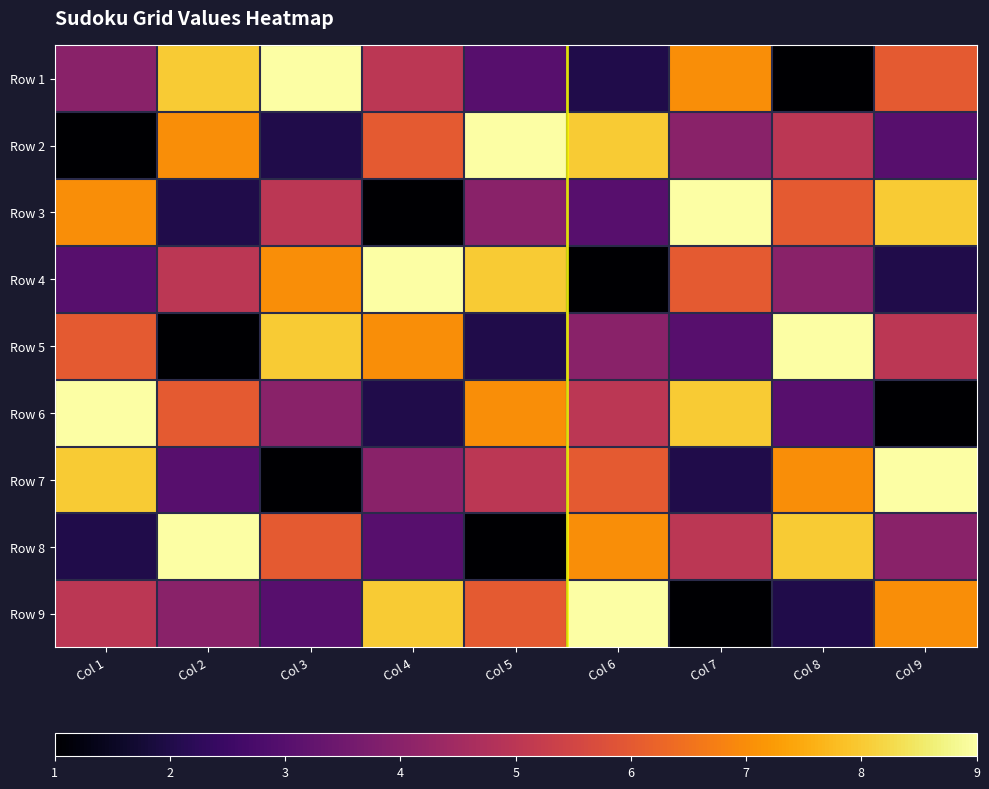

Reading left to right, extract all data points from this chart.

Row 1: Col 1=4	Col 2=8	Col 3=9	Col 4=5	Col 5=3	Col 6=2	Col 7=7	Col 8=1	Col 9=6
Row 2: Col 1=1	Col 2=7	Col 3=2	Col 4=6	Col 5=9	Col 6=8	Col 7=4	Col 8=5	Col 9=3
Row 3: Col 1=7	Col 2=2	Col 3=5	Col 4=1	Col 5=4	Col 6=3	Col 7=9	Col 8=6	Col 9=8
Row 4: Col 1=3	Col 2=5	Col 3=7	Col 4=9	Col 5=8	Col 6=1	Col 7=6	Col 8=4	Col 9=2
Row 5: Col 1=6	Col 2=1	Col 3=8	Col 4=7	Col 5=2	Col 6=4	Col 7=3	Col 8=9	Col 9=5
Row 6: Col 1=9	Col 2=6	Col 3=4	Col 4=2	Col 5=7	Col 6=5	Col 7=8	Col 8=3	Col 9=1
Row 7: Col 1=8	Col 2=3	Col 3=1	Col 4=4	Col 5=5	Col 6=6	Col 7=2	Col 8=7	Col 9=9
Row 8: Col 1=2	Col 2=9	Col 3=6	Col 4=3	Col 5=1	Col 6=7	Col 7=5	Col 8=8	Col 9=4
Row 9: Col 1=5	Col 2=4	Col 3=3	Col 4=8	Col 5=6	Col 6=9	Col 7=1	Col 8=2	Col 9=7